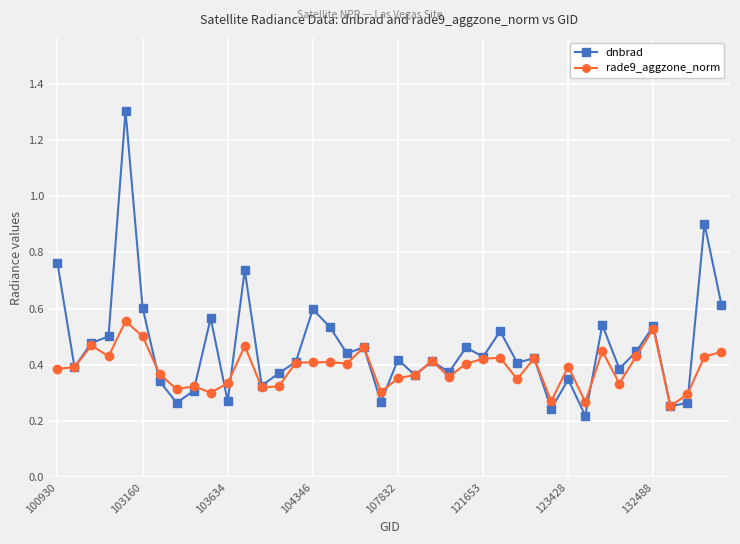

How many interior local valleys does the dnbrad series have?

14